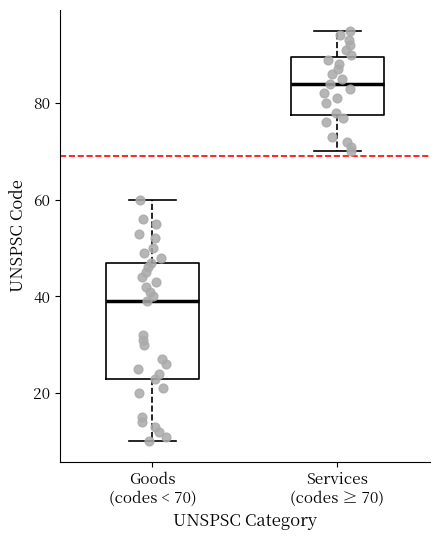

Which box has the highest median line?

Services (codes ≥ 70)